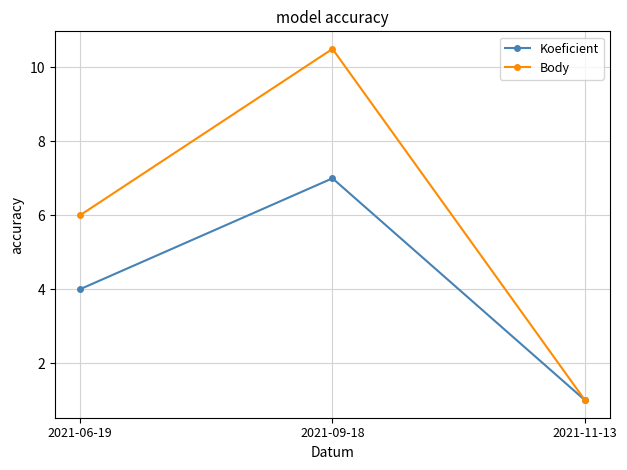

Reading left to right, list all the values displayed in this chart.

Koeficient: 2021-06-19=4.0	2021-09-18=7.0	2021-11-13=1.0
Body: 2021-06-19=6.0	2021-09-18=10.5	2021-11-13=1.0